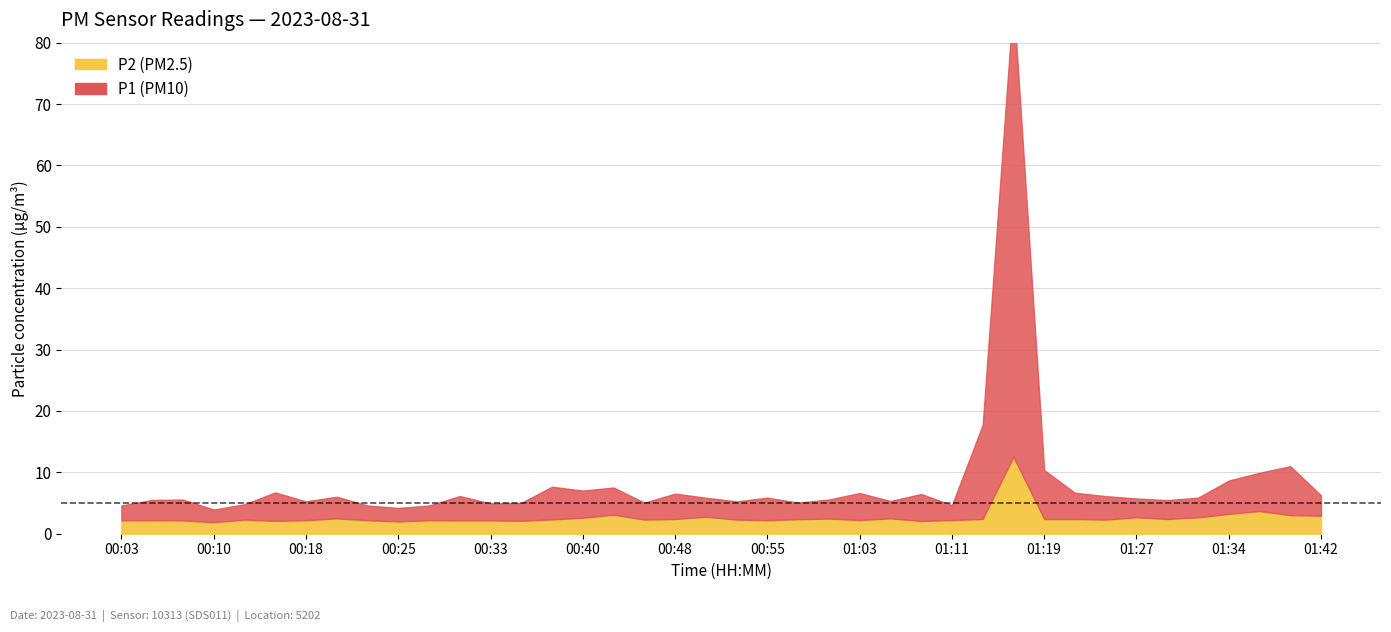

Reading left to right, what are all the values shown in this chart?

P1: 00:03=2.4	00:06=3.3	00:08=3.4	00:10=2.1	00:13=2.5	00:15=4.6	00:18=3.1	00:20=3.5	00:23=2.4	00:25=2.2	00:28=2.4	00:30=4.0	00:33=2.8	00:35=2.9	00:38=5.3	00:40=4.4	00:43=4.4	00:45=2.8	00:48=4.1	00:50=3.1	00:53=3.0	00:55=3.7	00:58=2.7	01:00=3.1	01:03=4.4	01:06=2.8	01:08=4.4	01:11=2.4	01:14=15.3	01:16=74.5	01:19=8.0	01:22=4.3	01:24=3.8	01:27=3.1	01:29=3.1	01:32=3.2	01:34=5.4	01:37=6.2	01:39=8.0	01:42=3.3
P2: 00:03=2.2	00:06=2.2	00:08=2.2	00:10=1.9	00:13=2.3	00:15=2.1	00:18=2.2	00:20=2.5	00:23=2.2	00:25=2.0	00:28=2.2	00:30=2.2	00:33=2.2	00:35=2.1	00:38=2.3	00:40=2.6	00:43=3.1	00:45=2.3	00:48=2.4	00:50=2.8	00:53=2.3	00:55=2.2	00:58=2.4	01:00=2.5	01:03=2.2	01:06=2.5	01:08=2.1	01:11=2.2	01:14=2.4	01:16=12.5	01:19=2.4	01:22=2.4	01:24=2.3	01:27=2.7	01:29=2.4	01:32=2.7	01:34=3.2	01:37=3.7	01:39=3.0	01:42=2.9